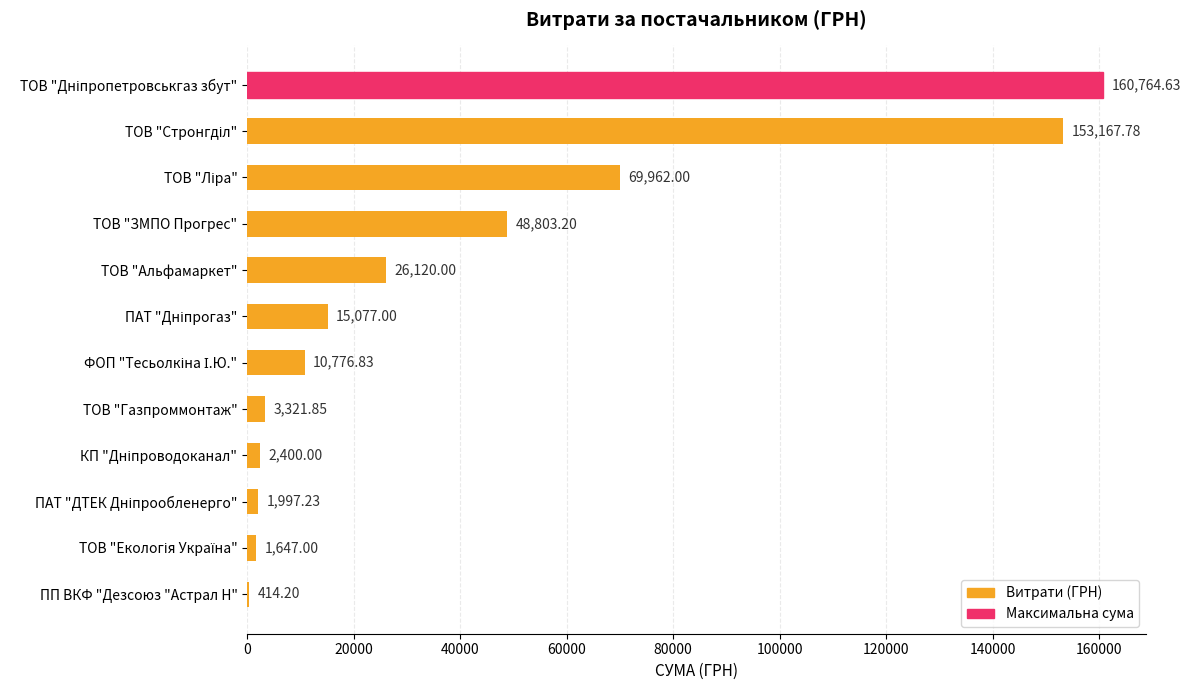

How many series are shown in this chart?

1